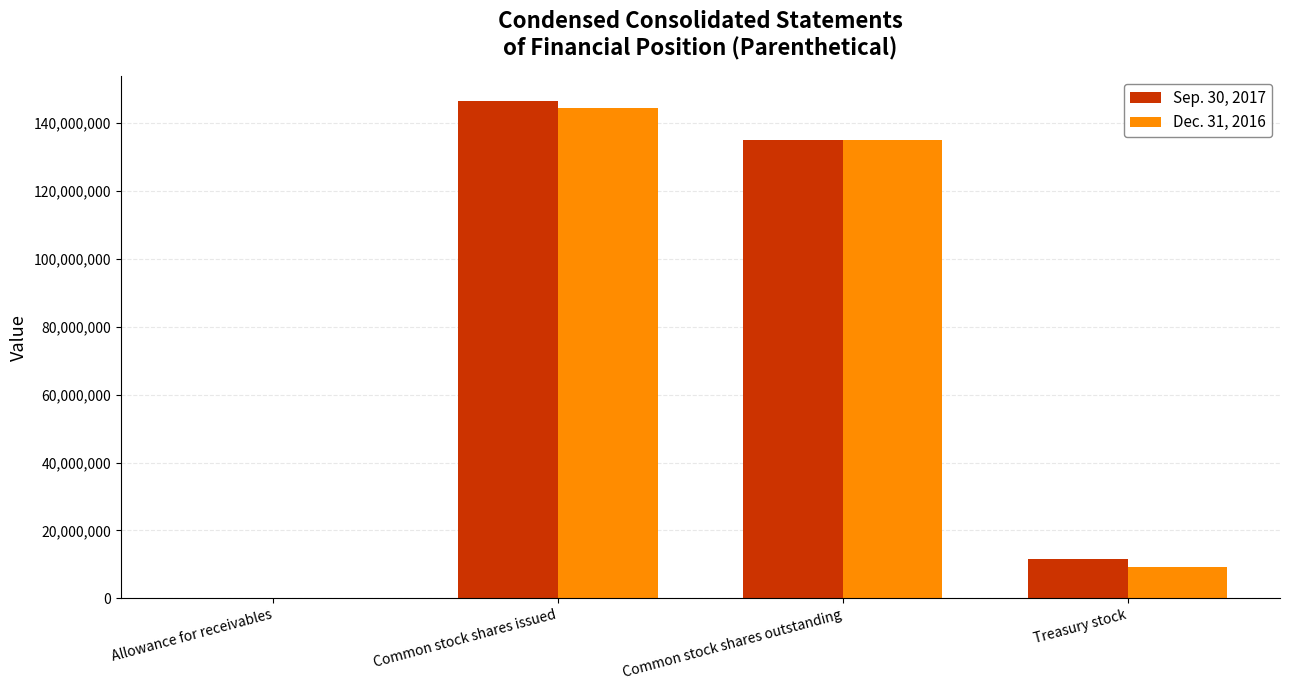

Which series has the largest range (max minus min)?

Sep. 30, 2017